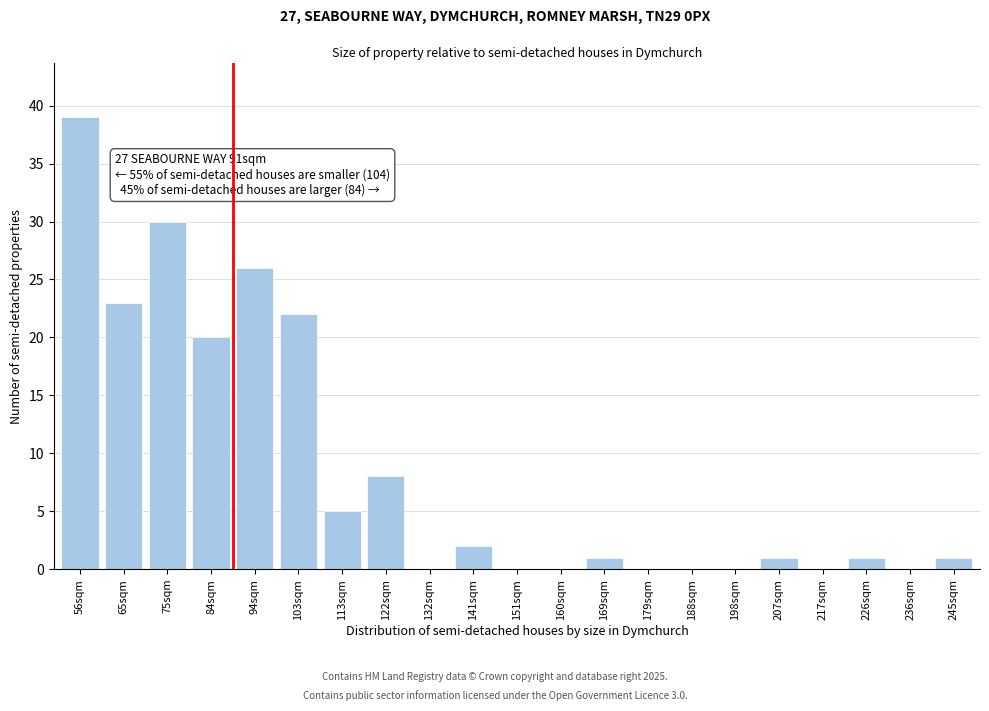

Reading left to right, transcribe all the data shown in this chart.

56sqm=39	65sqm=23	75sqm=30	84sqm=20	94sqm=26	103sqm=22	113sqm=5	122sqm=8	132sqm=0	141sqm=2	151sqm=0	160sqm=0	169sqm=1	179sqm=0	188sqm=0	198sqm=0	207sqm=1	217sqm=0	226sqm=1	236sqm=0	245sqm=1